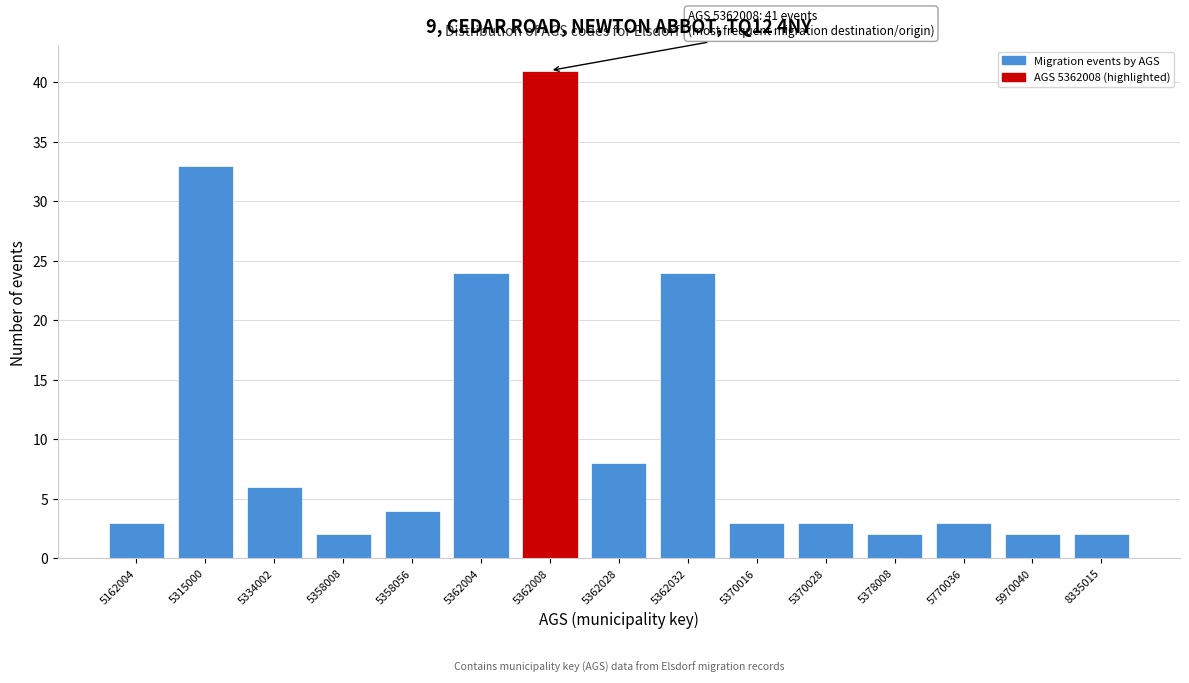

Reading right to left, list all the values displayed in this chart.

2	2	3	2	3	3	24	8	41	24	4	2	6	33	3